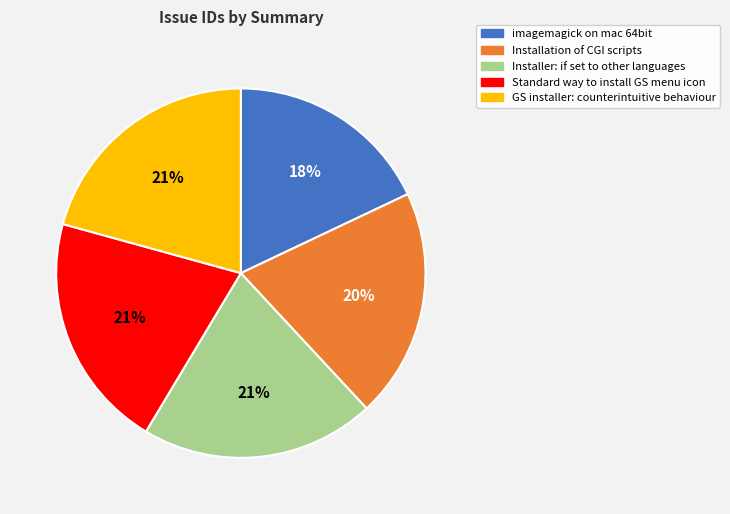

Is GS installer: counterintuitive behaviour the majority of the pie?

No